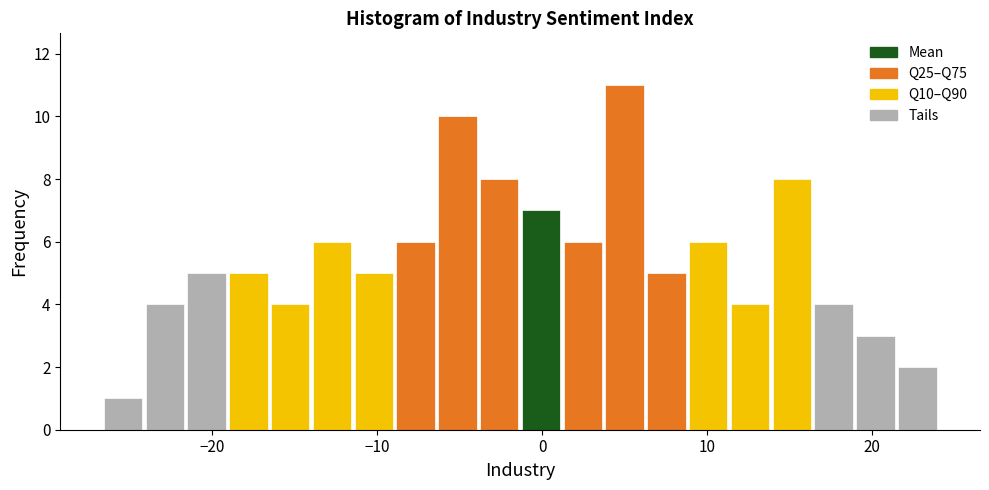

Around what value on the x-axis is the tallest bar? Give the approximate position of its centre, as read against the axis.

5